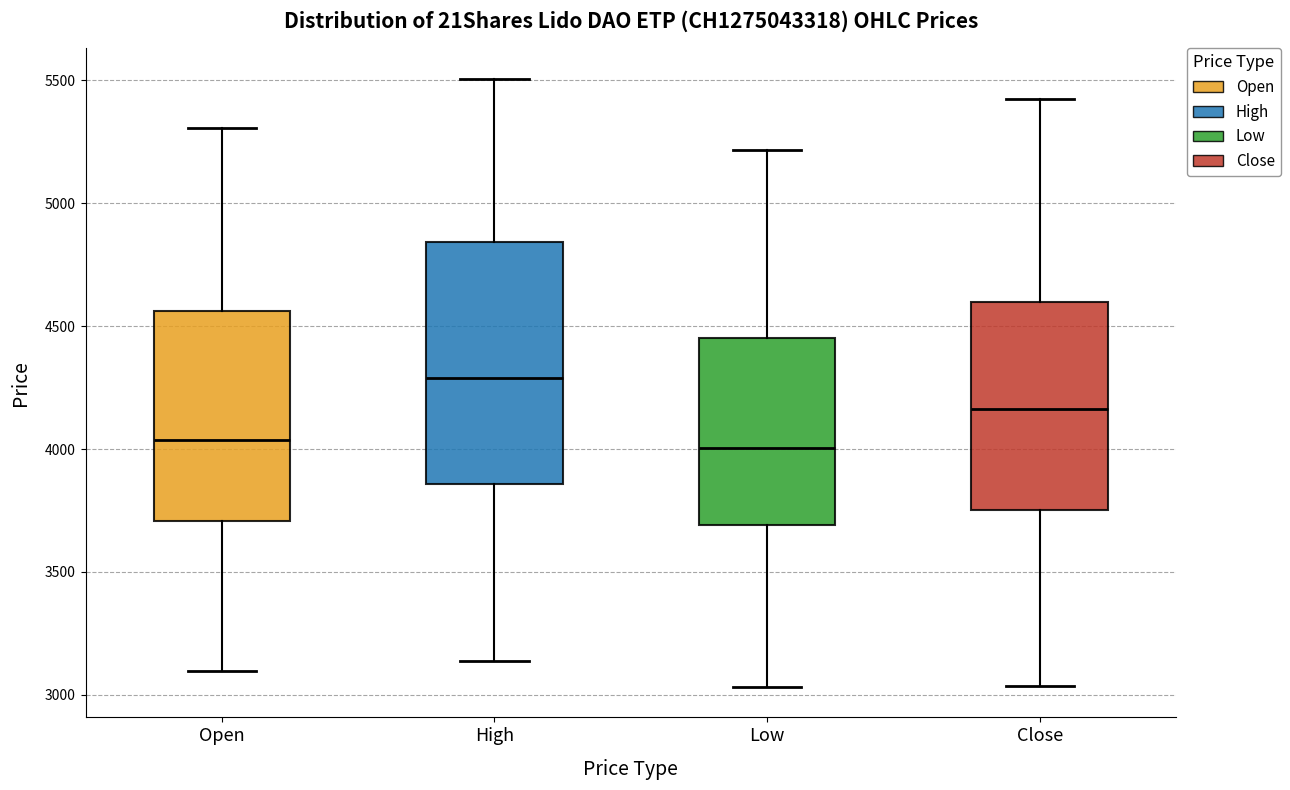

Reading left to right, read every box against the y-axis: the position of its median line, the range the box covers, and the ends of its whiskers. The values are not printed on the chart, so give them approximately, as read against the axis.

Open: median 4050, box 3700 to 4550, whiskers 3100 to 5300
High: median 4300, box 3850 to 4850, whiskers 3150 to 5500
Low: median 4000, box 3700 to 4450, whiskers 3050 to 5200
Close: median 4150, box 3750 to 4600, whiskers 3050 to 5400